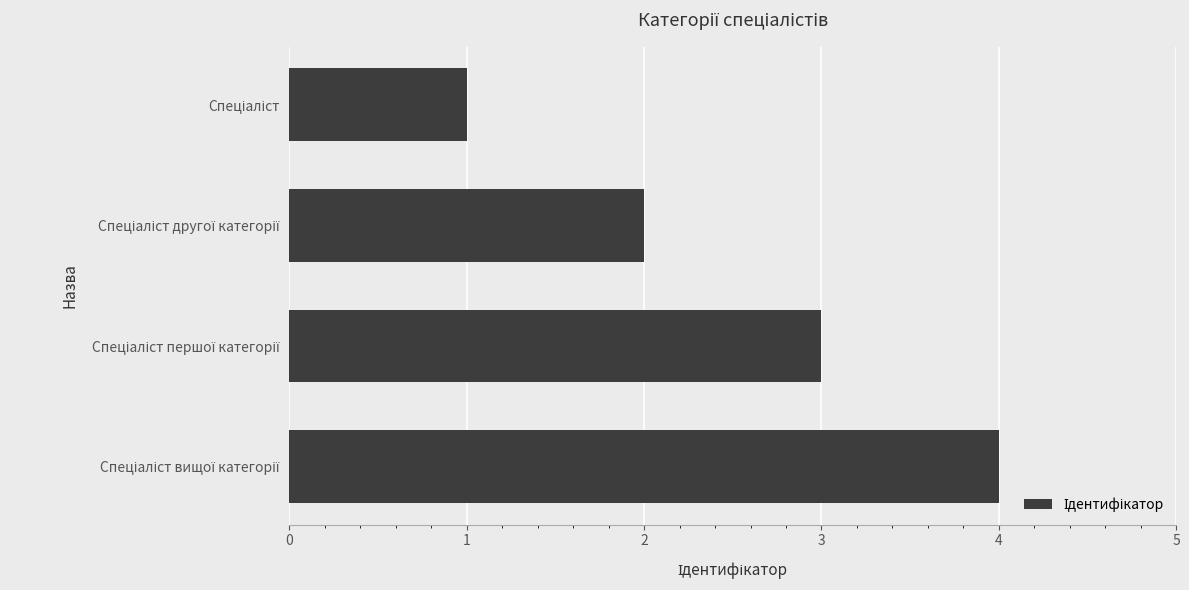

What is the difference between the maximum and minimum values?

3